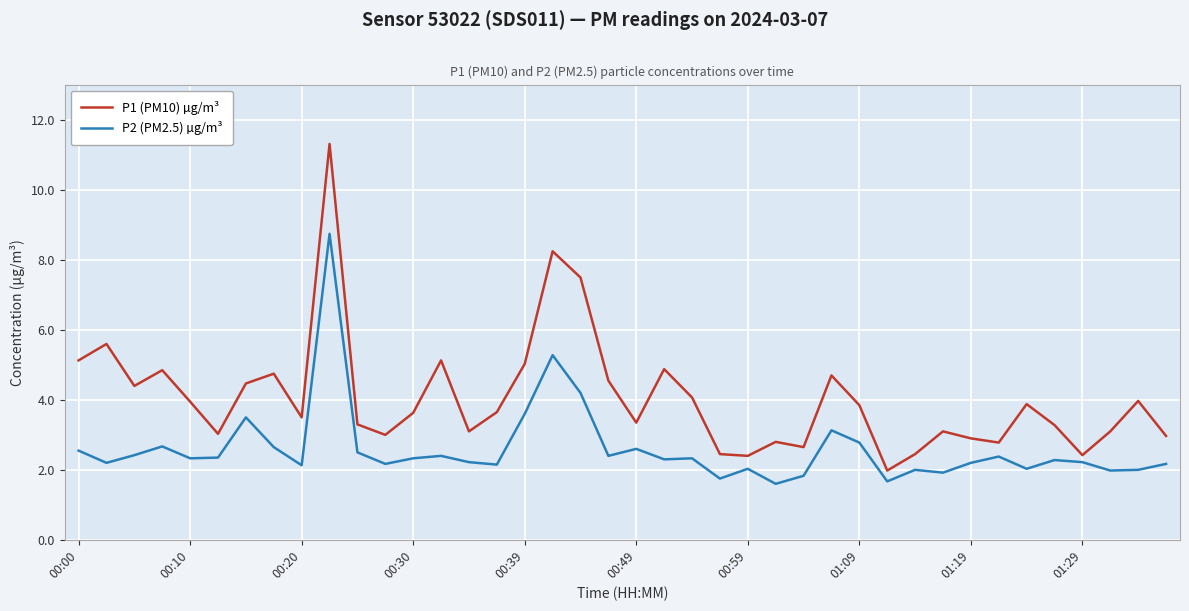

Rank the series by their maximum value, from lowest to highest.

P2 (PM2.5) µg/m³, P1 (PM10) µg/m³